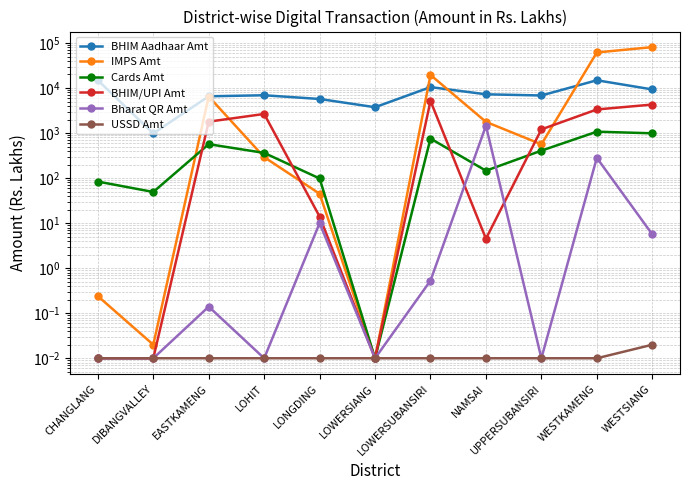

At how many categories does at least one series exceed 80310?

1